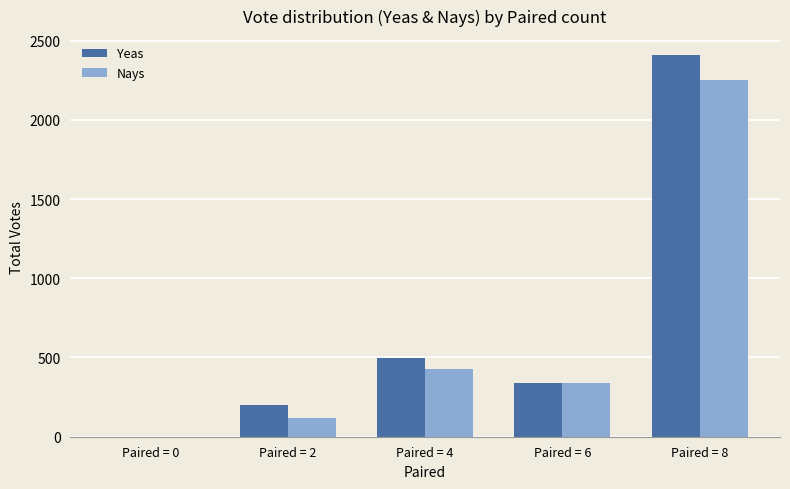

At which category is the sum across all series the highest?

Paired = 8